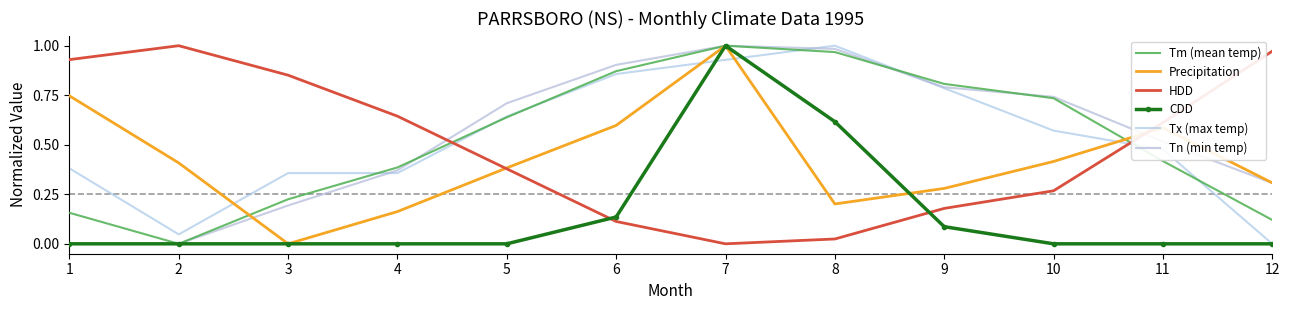

How many lines are shown in the chart?

6